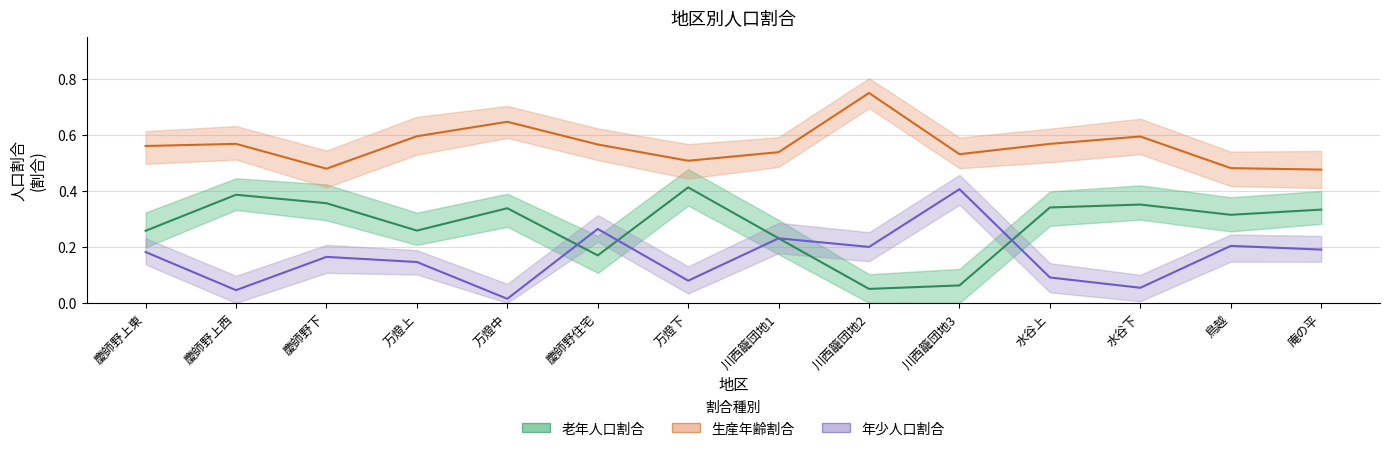

What is the sum of all 生産年齢割合 values?

7.9